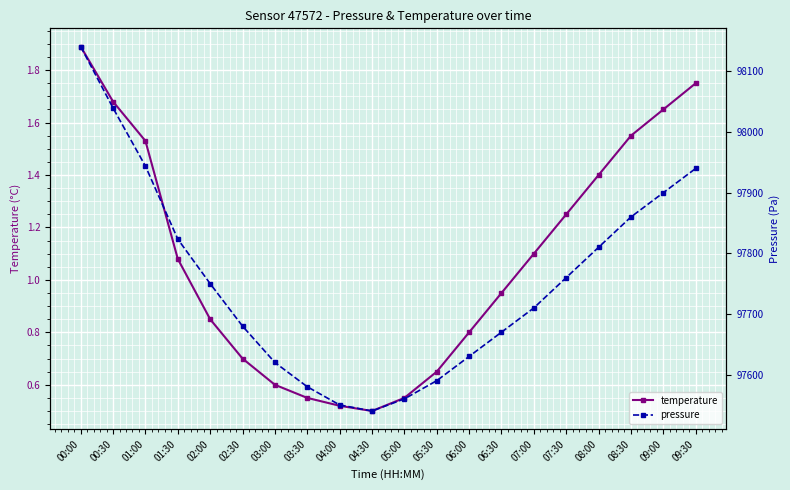

What is the difference between the maximum and minimum values in the pressure series?

601.1